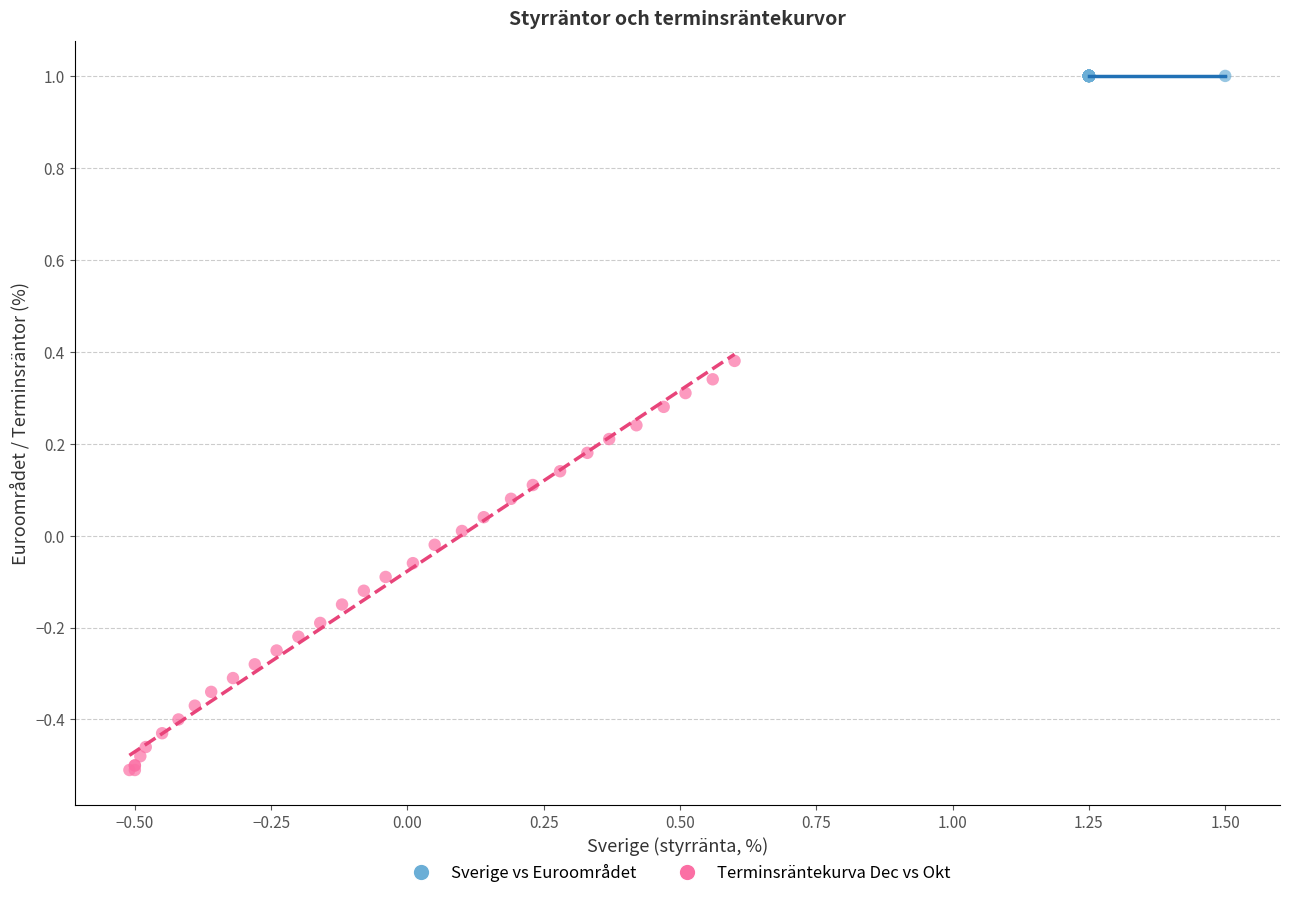

Which series contains the lowest Y value?

Terminsräntekurva Dec vs Okt